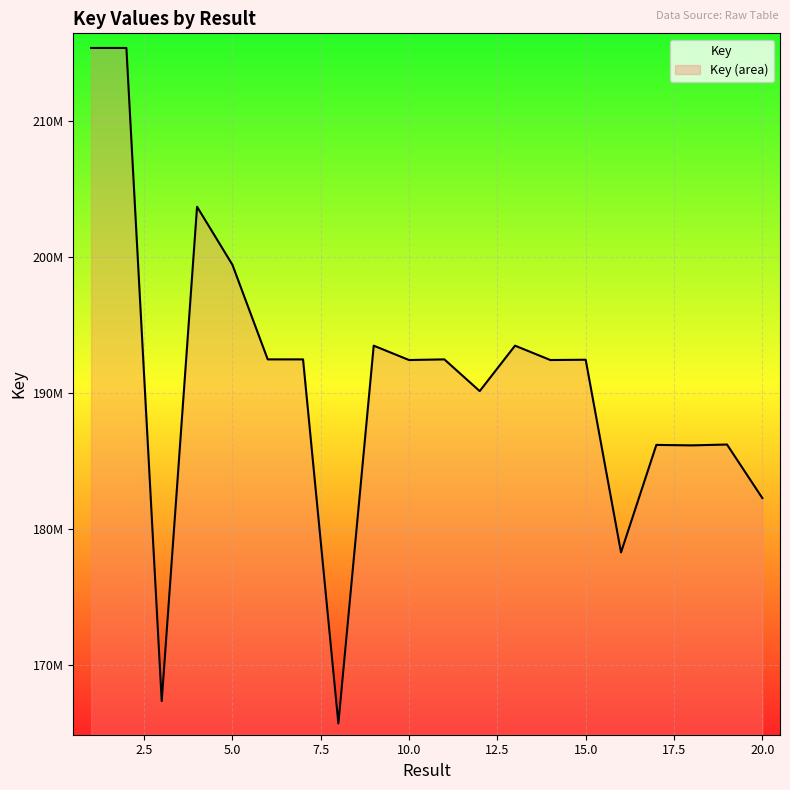

Which category has the lowest value across all series?

8